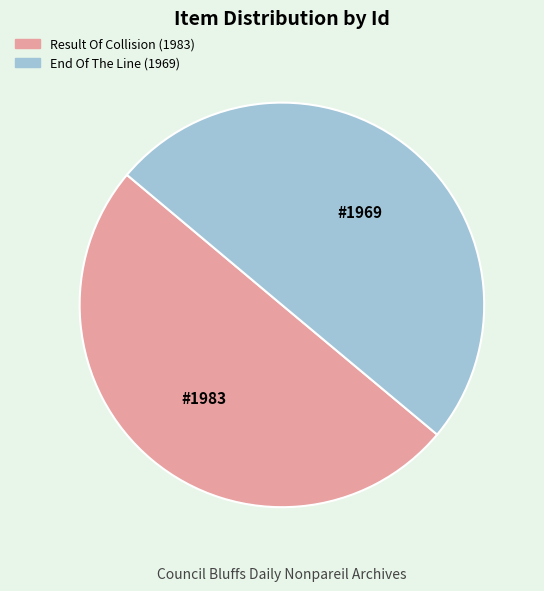

Is the sum of End Of The Line (1969) and Result Of Collision (1983) greater than half?

Yes